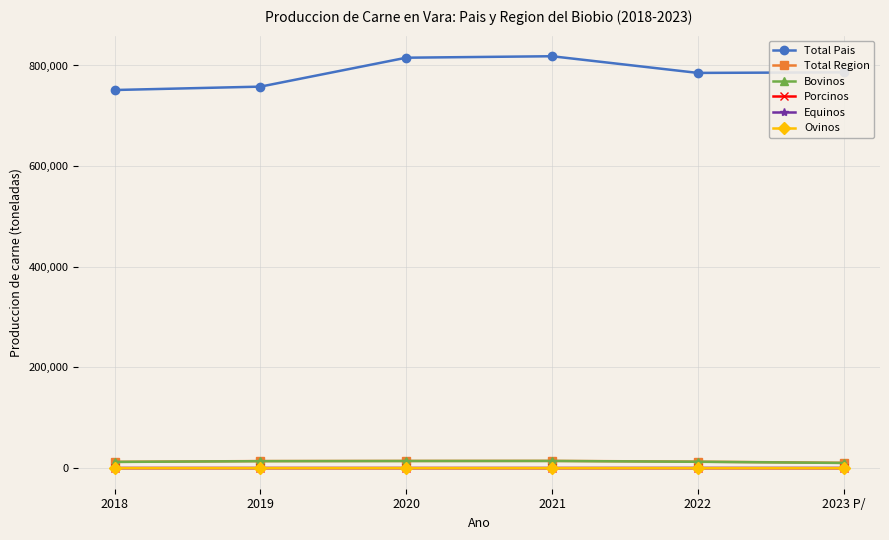

What are all the series names shown in the legend?

Total Pais, Total Region, Bovinos, Porcinos, Equinos, Ovinos